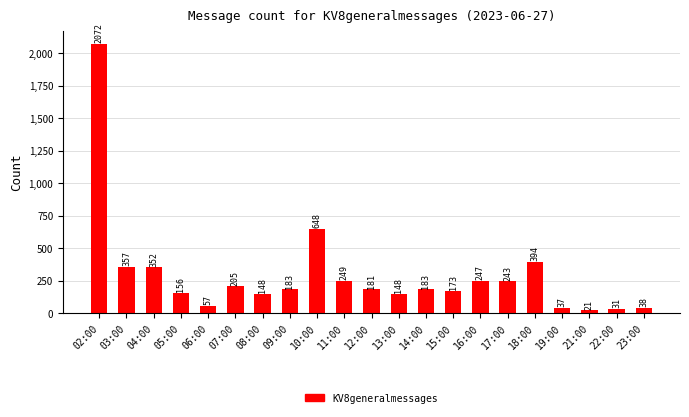

Reading left to right, list all the values displayed in this chart.

02:00=2072	03:00=357	04:00=352	05:00=156	06:00=57	07:00=205	08:00=148	09:00=183	10:00=648	11:00=249	12:00=181	13:00=148	14:00=183	15:00=173	16:00=247	17:00=243	18:00=394	19:00=37	21:00=21	22:00=31	23:00=38